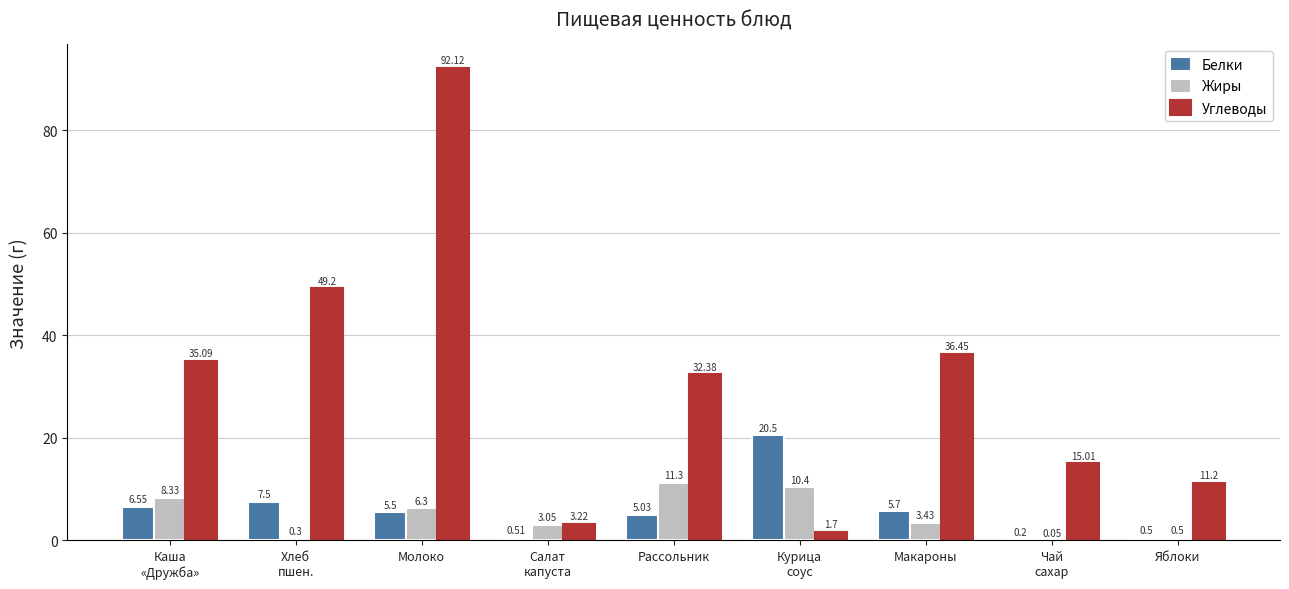

What is the sum of the Жиры values at Каша
«Дружба» and Хлеб
пшен.?

8.6